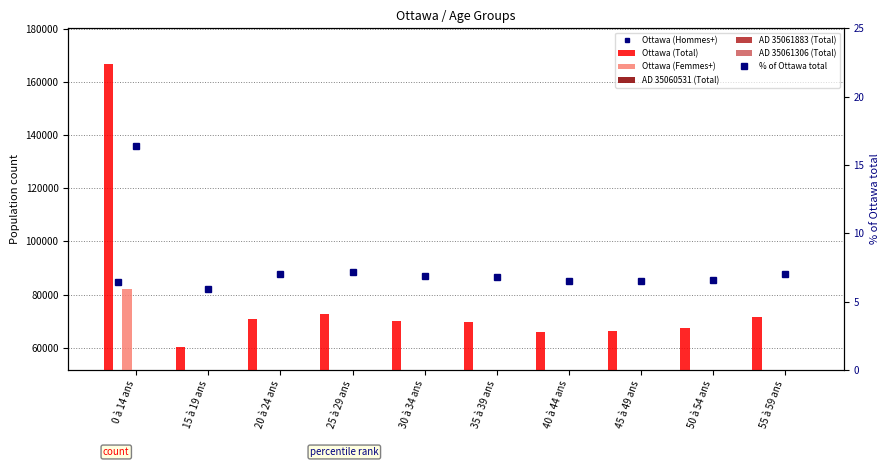

What is the difference between the maximum and second lowest values in the Ottawa (Total) series?

101030.0